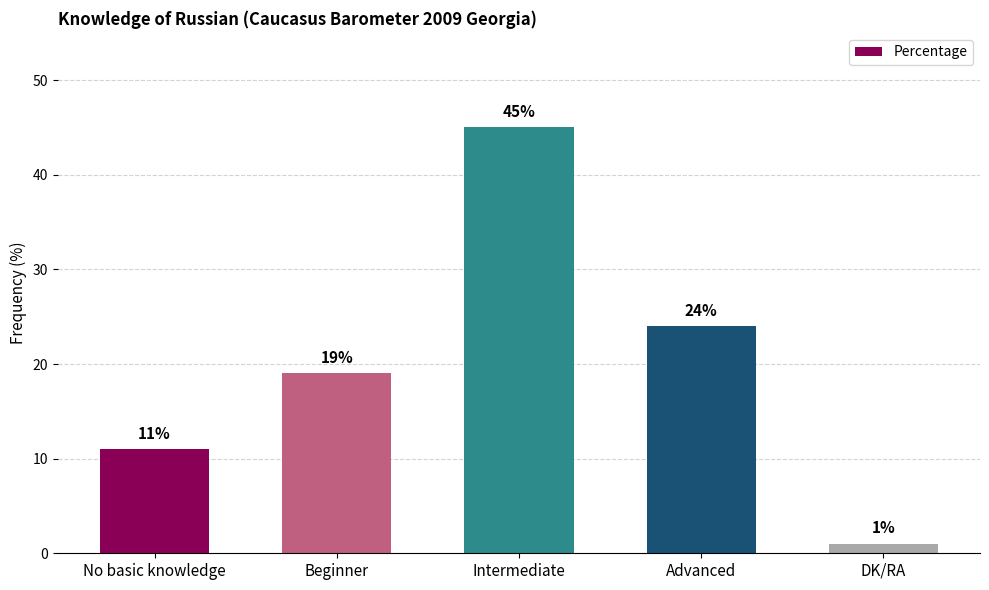

Rank the categories by value from highest to lowest.

Intermediate, Advanced, Beginner, No basic knowledge, DK/RA